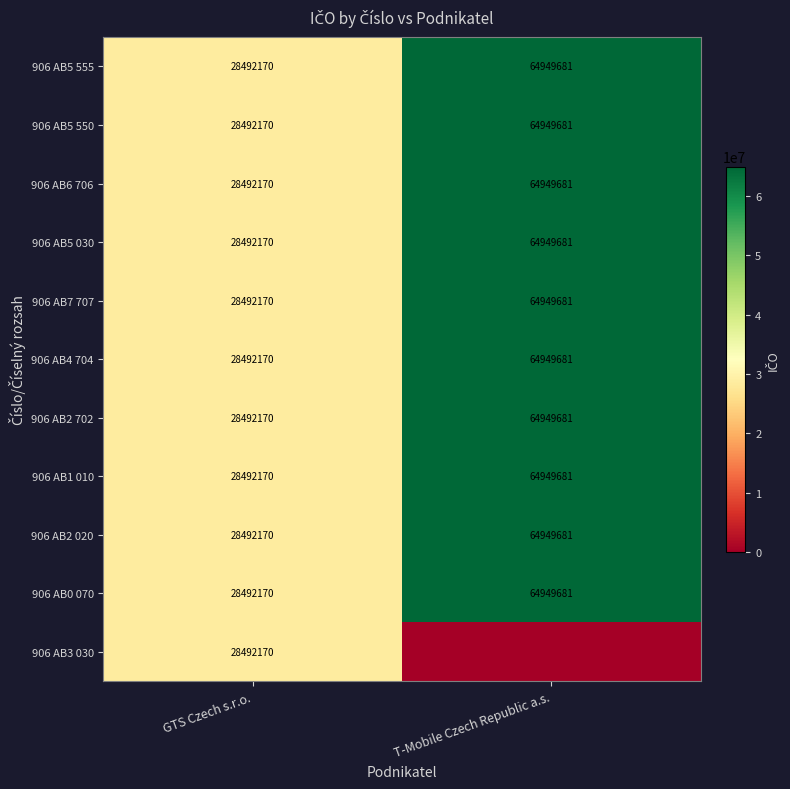

At which category is the sum across all series the highest?

T-Mobile Czech Republic a.s.